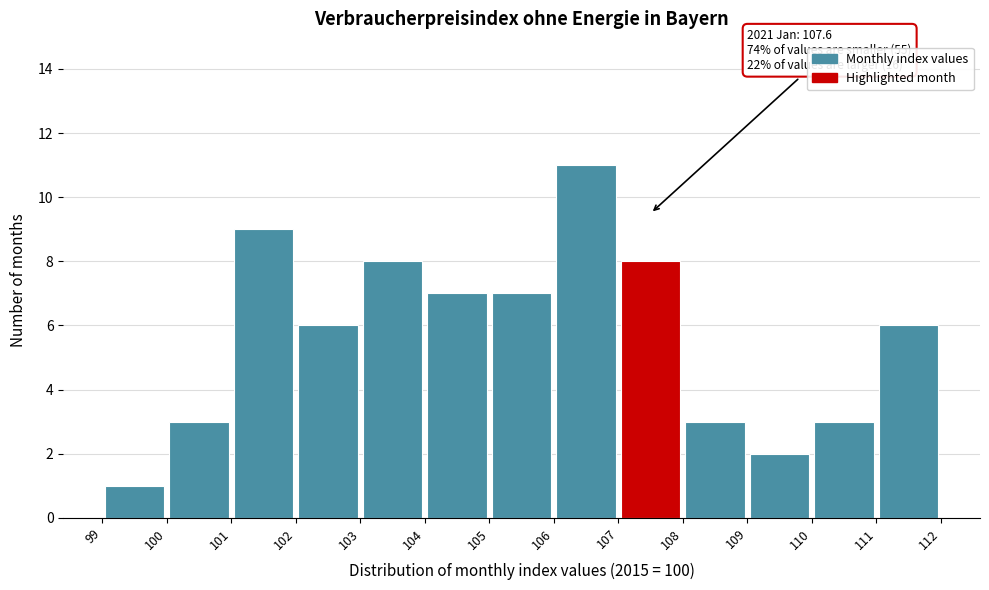

Over which range of the x-axis is the bar tallest?

106 to 107